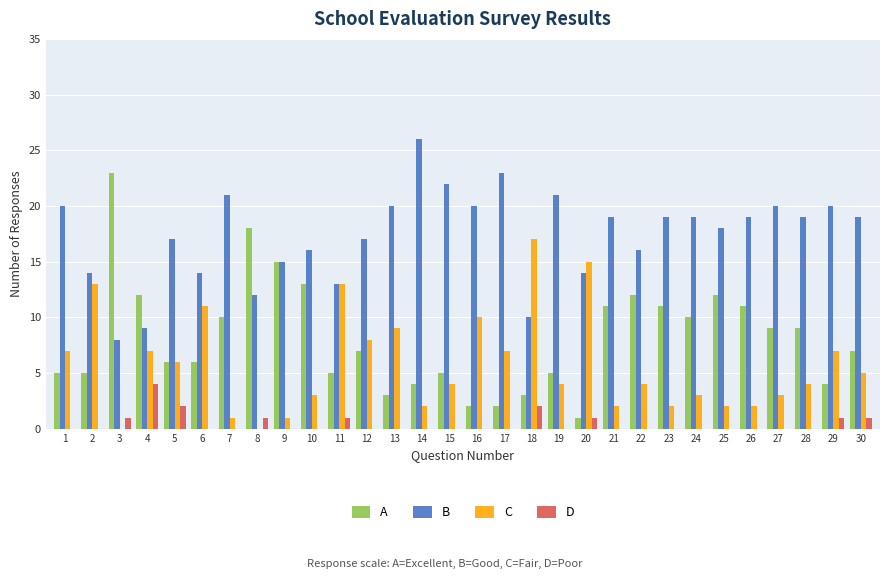

Read the C value at 4, to the nearest 5.

5